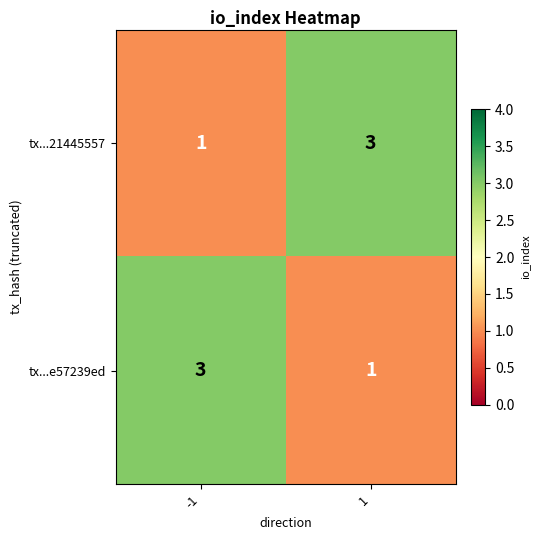

True or false: tx...e57239ed has a value of 2 at 1.

False